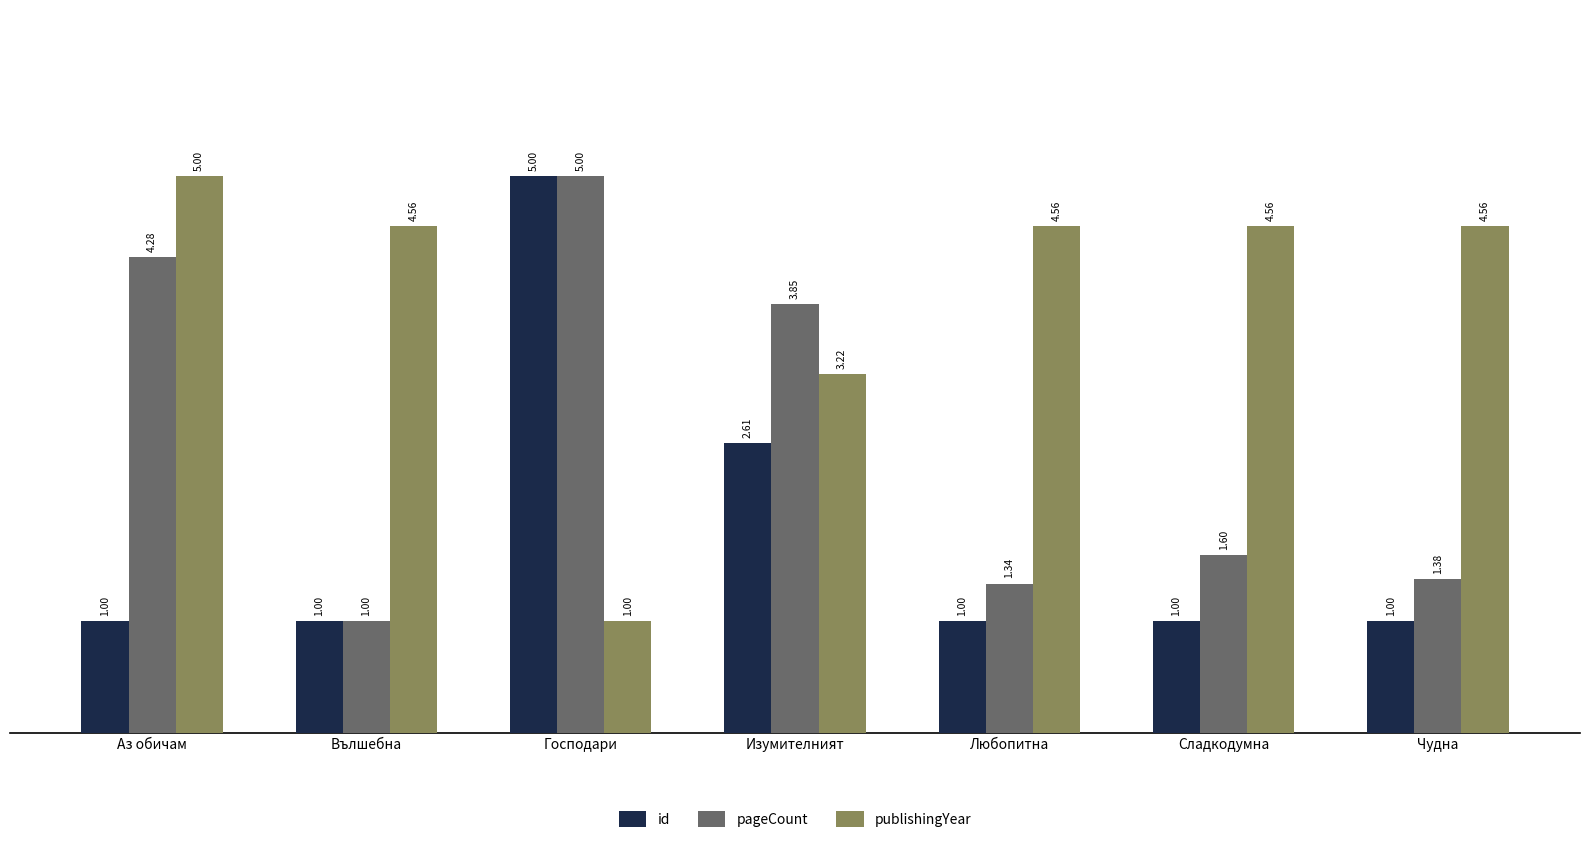

What is the approximate value of publishingYear at Господари?

1.0